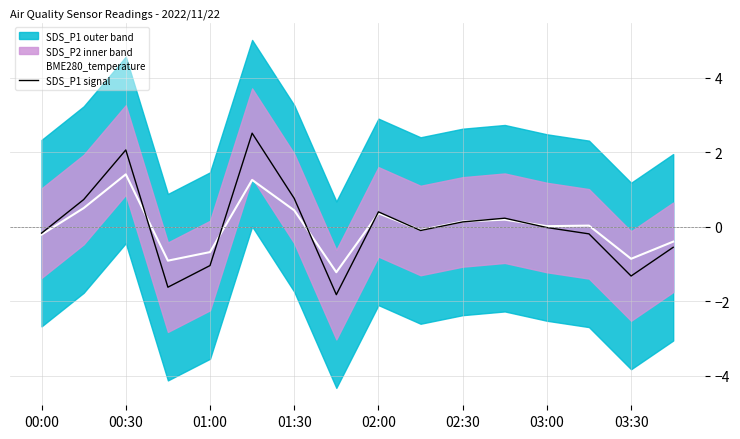

Is the value of BME280_temperature at 00:30 greater than the value of SDS_P1 signal at 01:30?

Yes